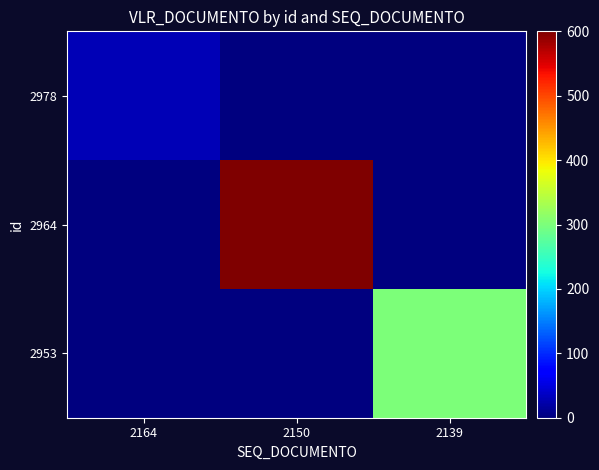

Rank the series by their maximum value, from highest to lowest.

2964, 2953, 2978